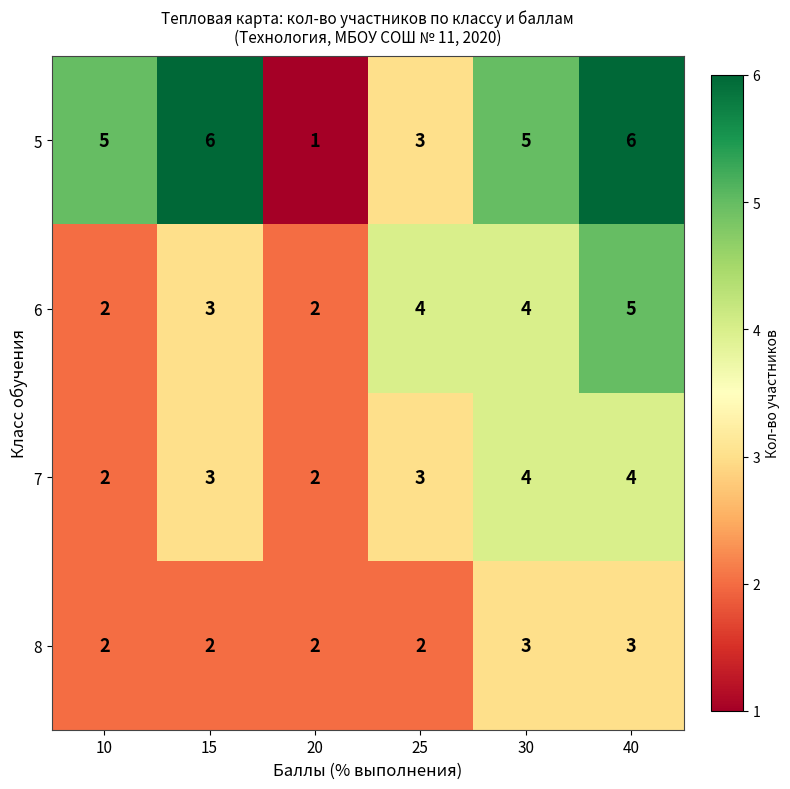

Between 15 and 25, which series saw the biggest shift?

5